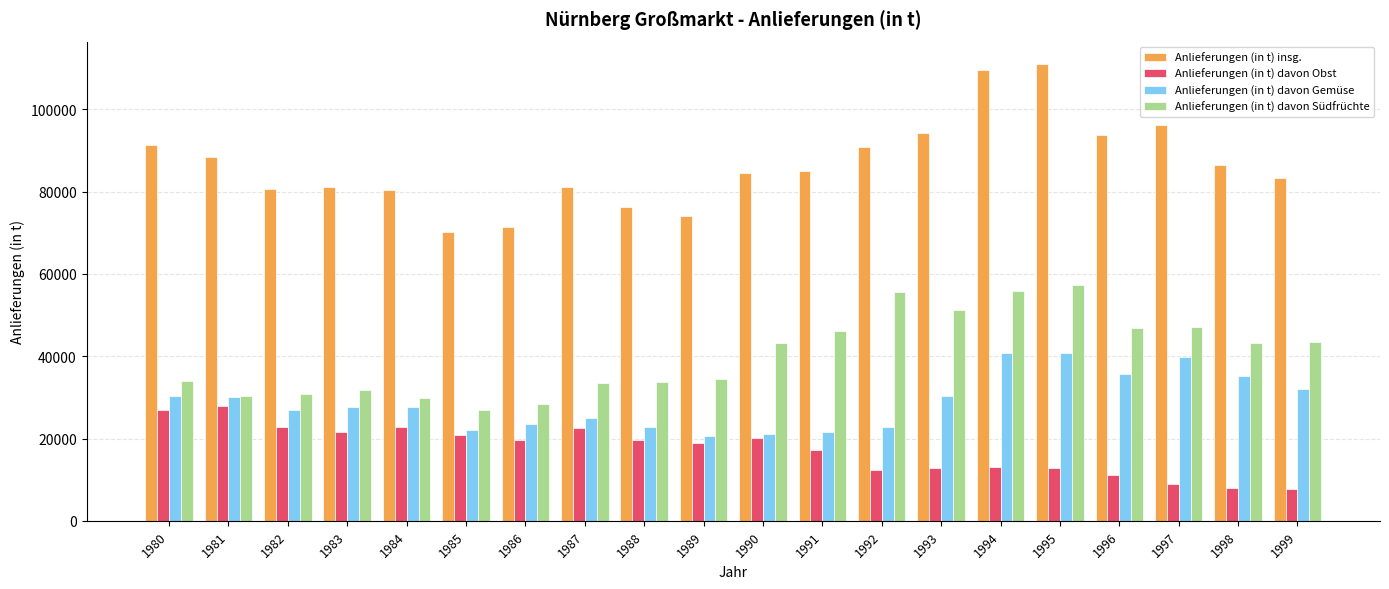

The Anlieferungen (in t) davon Südfrüchte series shows 76279 at 1999. True or false?

False